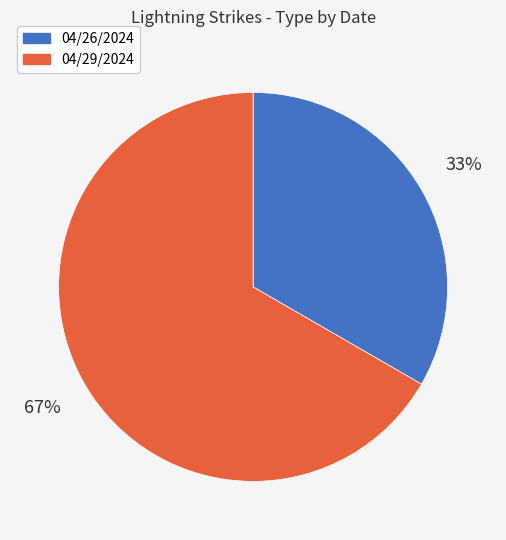

Is it true that 04/29/2024 is 67% of the pie?

True